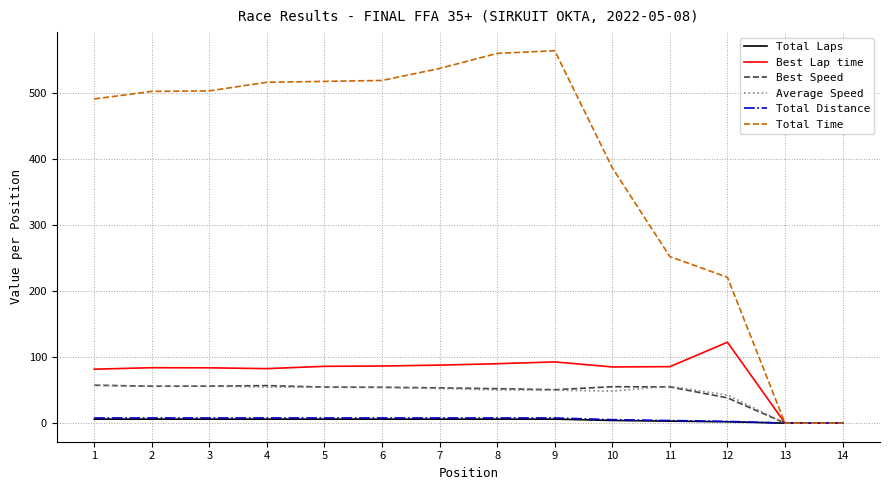

True or false: Average Speed has a value of 93.9 at 4.

False